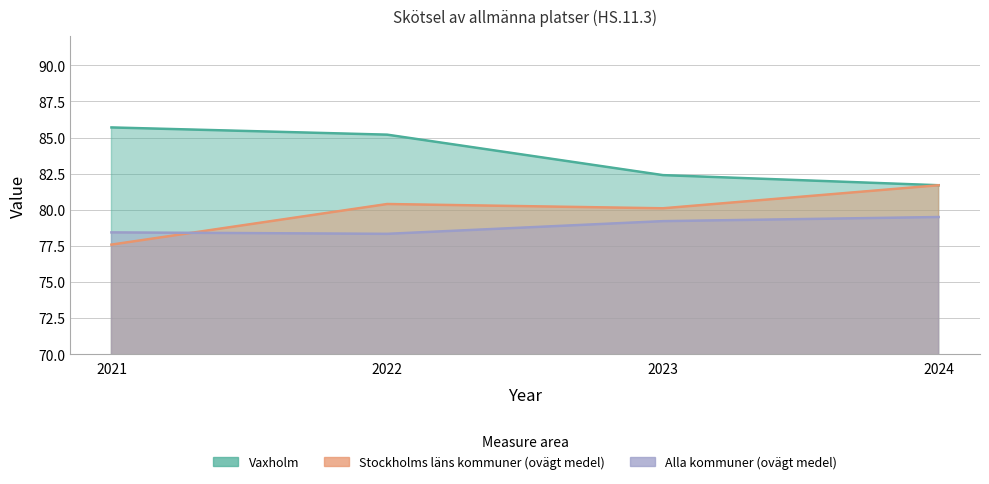

What is the value of the Alla kommuner (ovägt medel) point at the 2nd from the left?

78.3